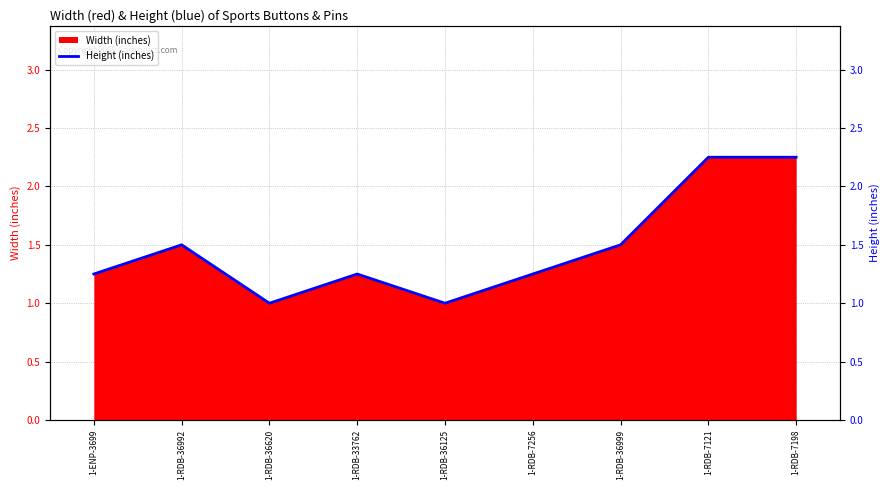

True or false: the data has more than 2 interior local peaks.

False